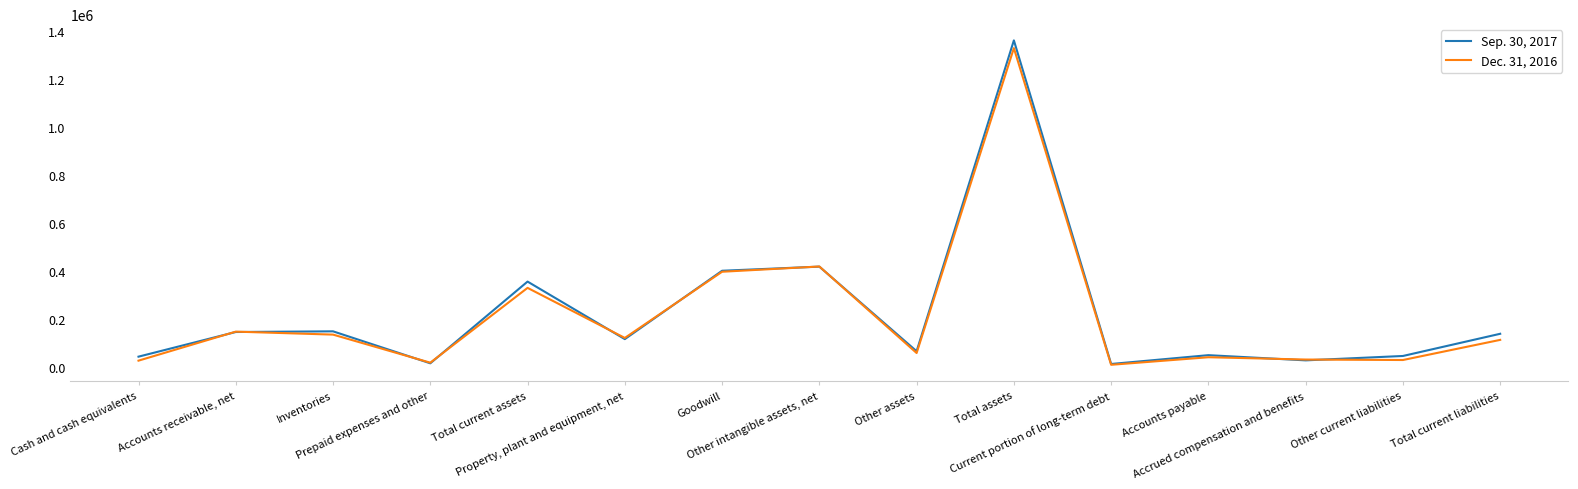

Read the Dec. 31, 2016 value at Total assets.

1328983